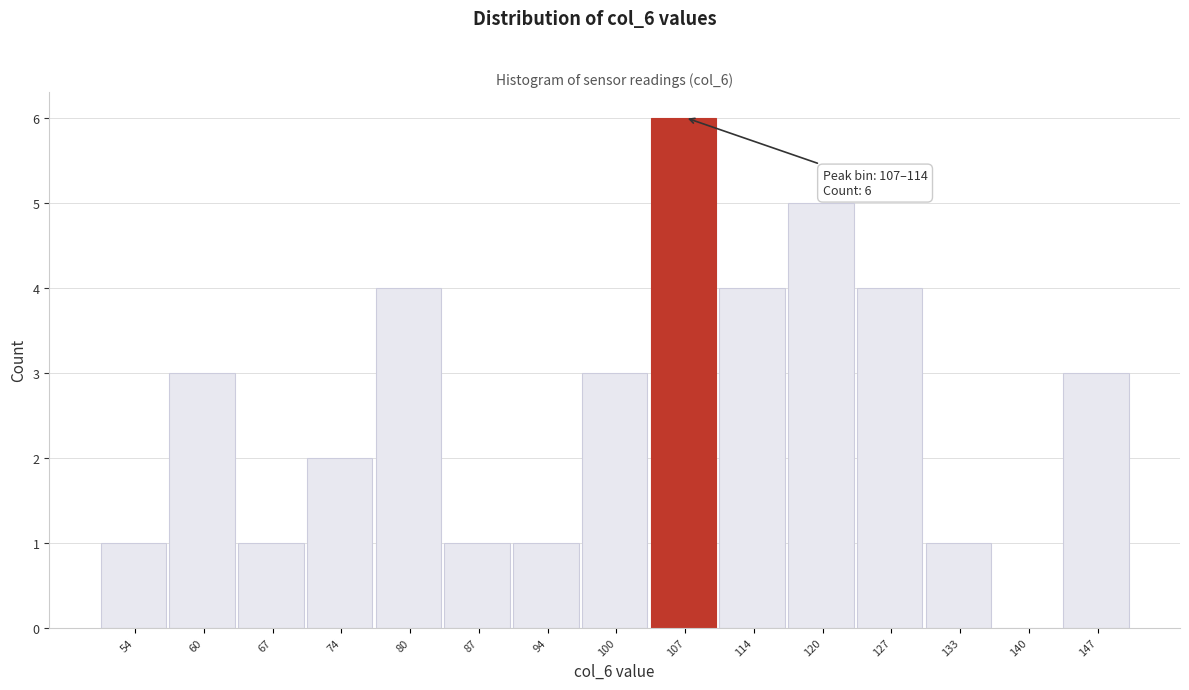

Reading left to right, transcribe all the data shown in this chart.

54=1	60=3	67=1	74=2	80=4	87=1	94=1	100=3	107=6	114=4	120=5	127=4	133=1	140=0	147=3